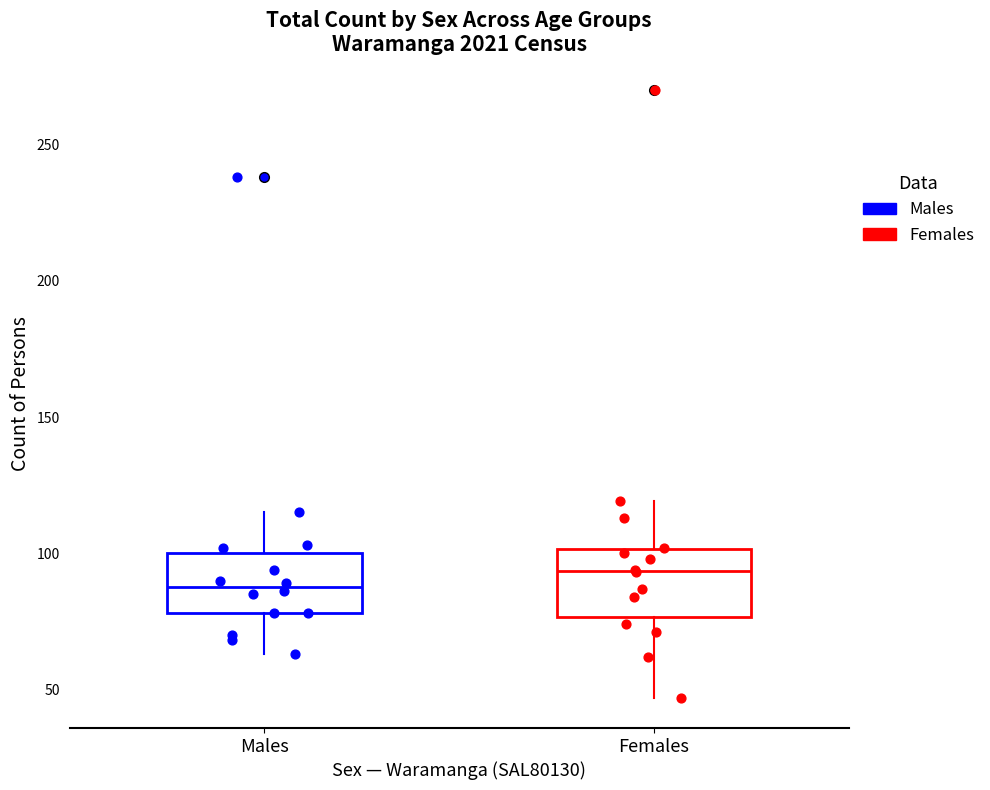

Where does the median line of the box for Females sit on the y-axis? The values are not printed on the chart, so give them approximately, as read against the axis.

95